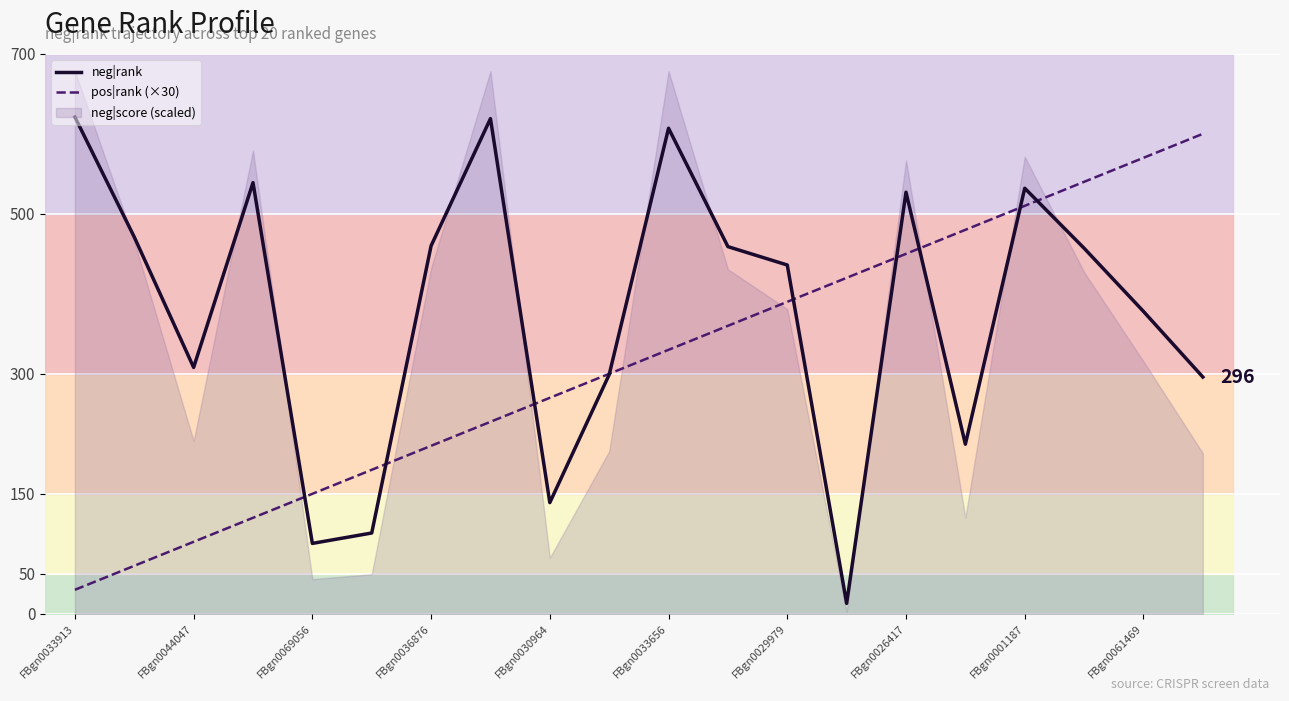

The pos|rank (×30) series shows 30 at FBgn0033913. True or false?

True